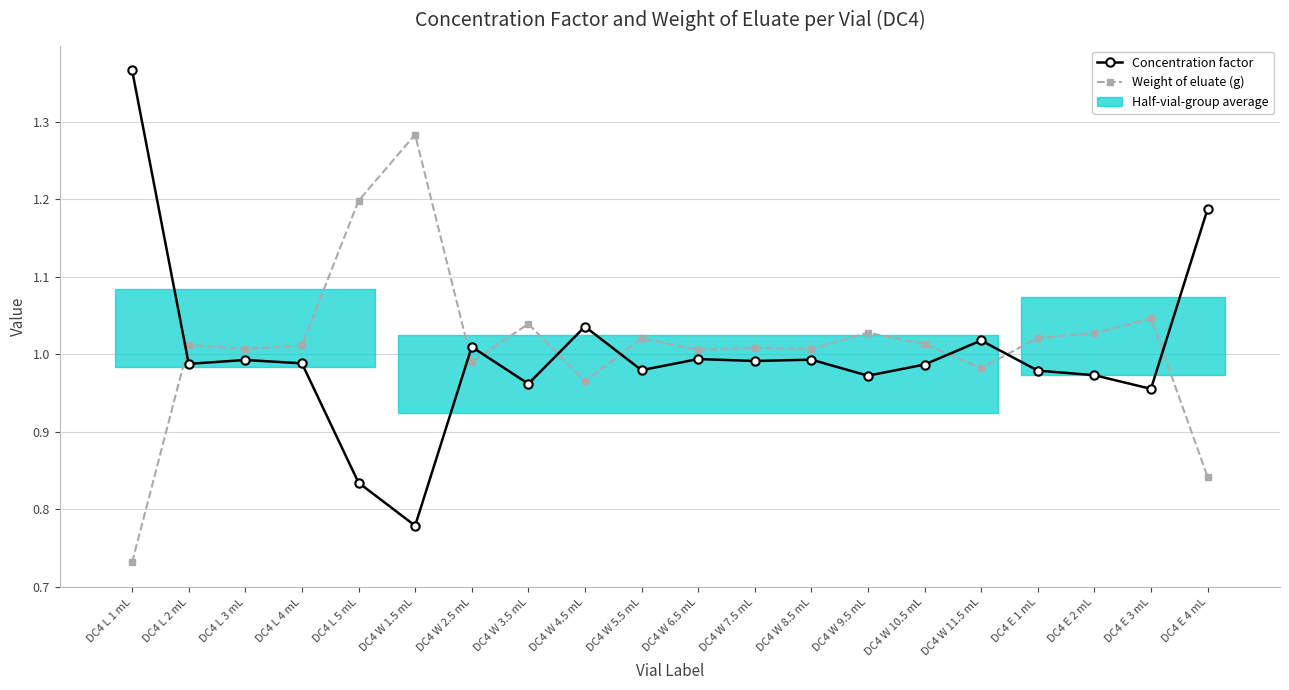

List the series in order of their peak value, highest first.

Concentration factor, Weight of eluate (g)